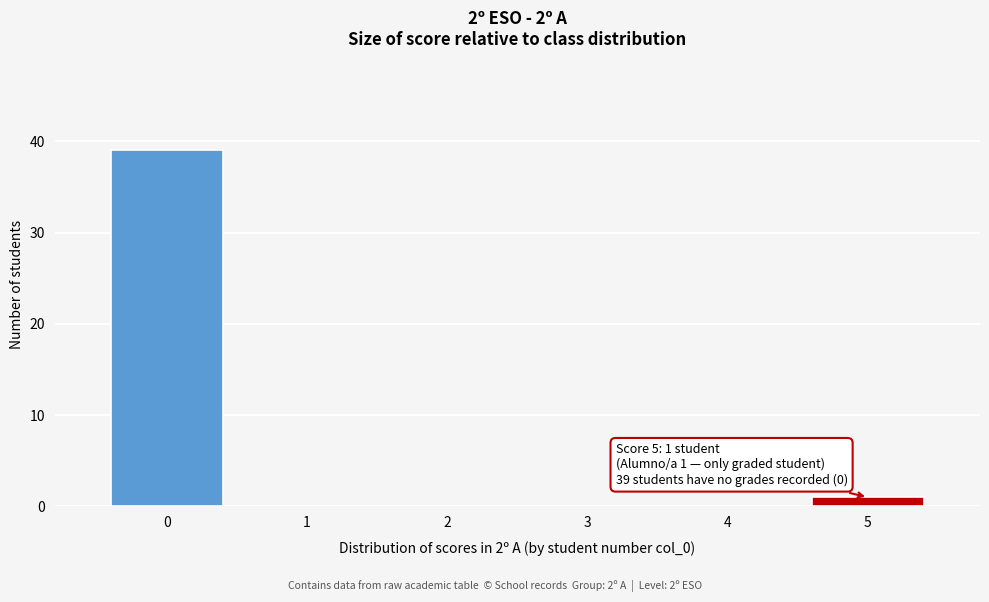

Which range on the x-axis has the tallest bar?

-0.5 to 0.5